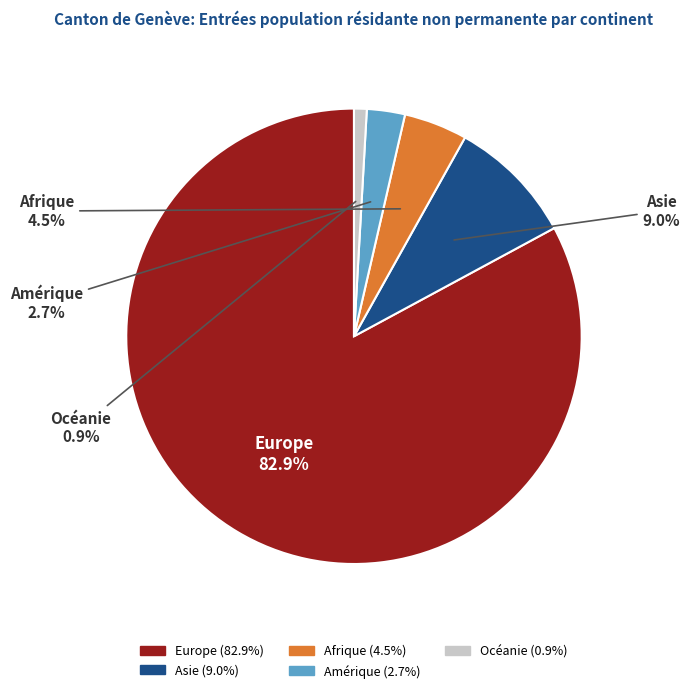

To the nearest percent, what is the difference between the largest and smallest slice percentages?

82%